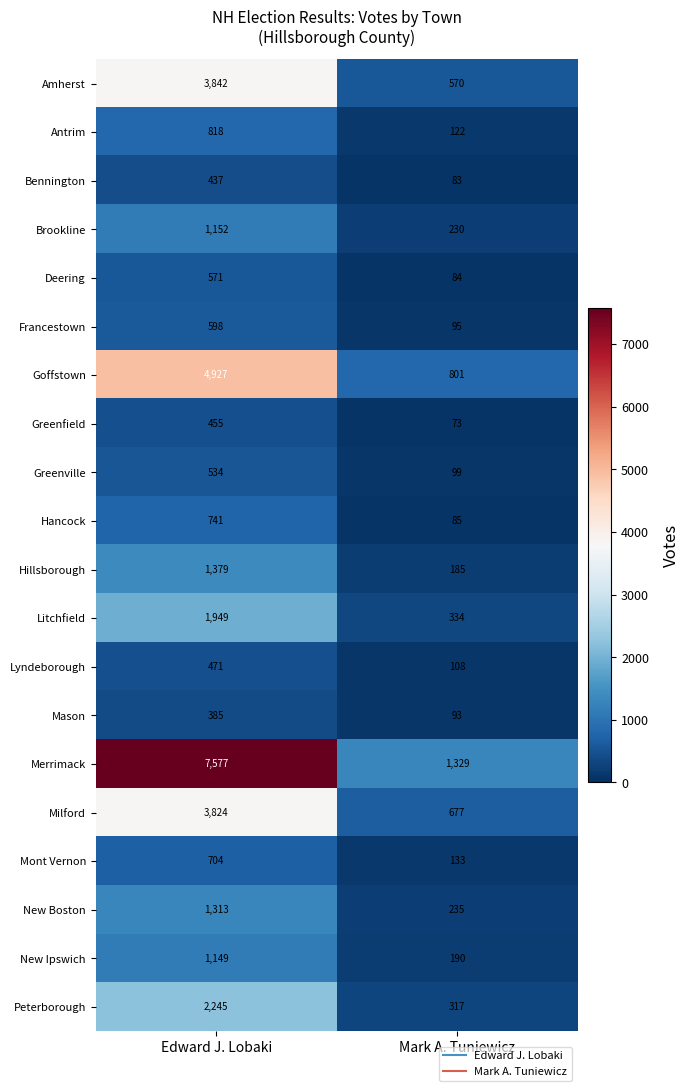

The Greenville series shows 800 at Edward J. Lobaki. True or false?

False